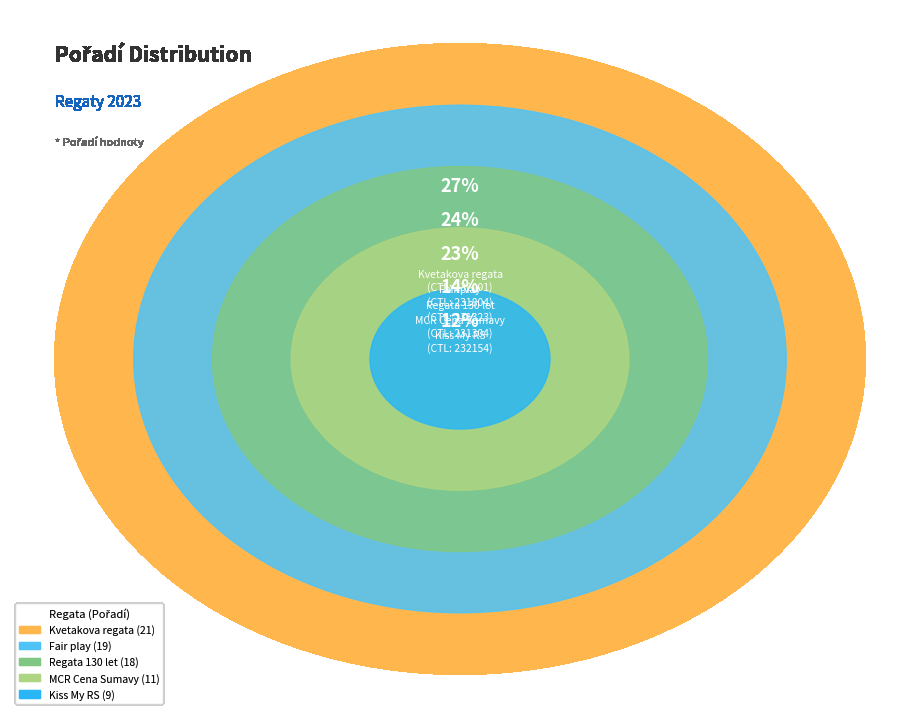

How many segments does this pie chart have?

5